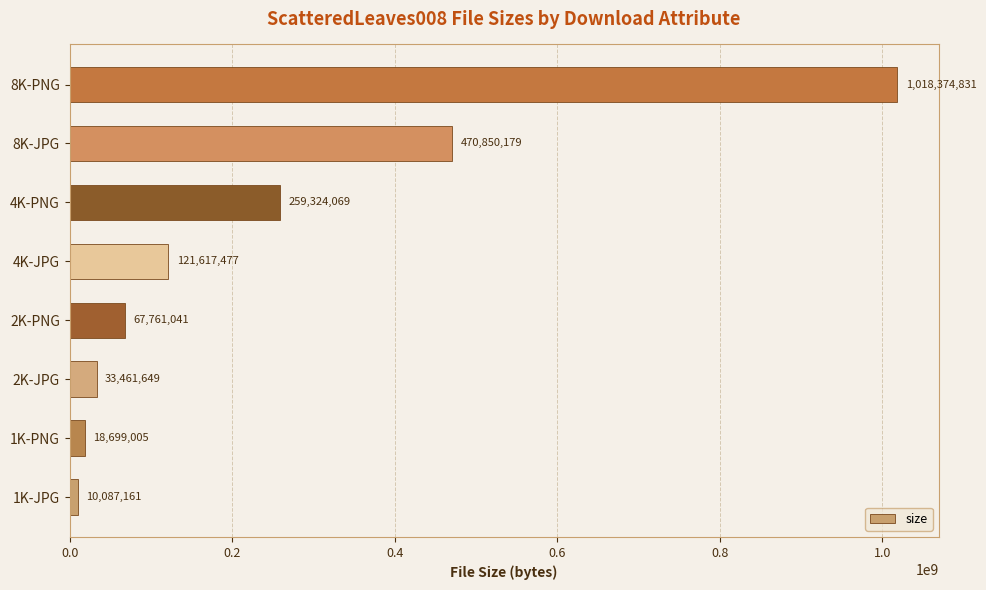

List the labels in order of value, largest first.

8K-PNG, 8K-JPG, 4K-PNG, 4K-JPG, 2K-PNG, 2K-JPG, 1K-PNG, 1K-JPG